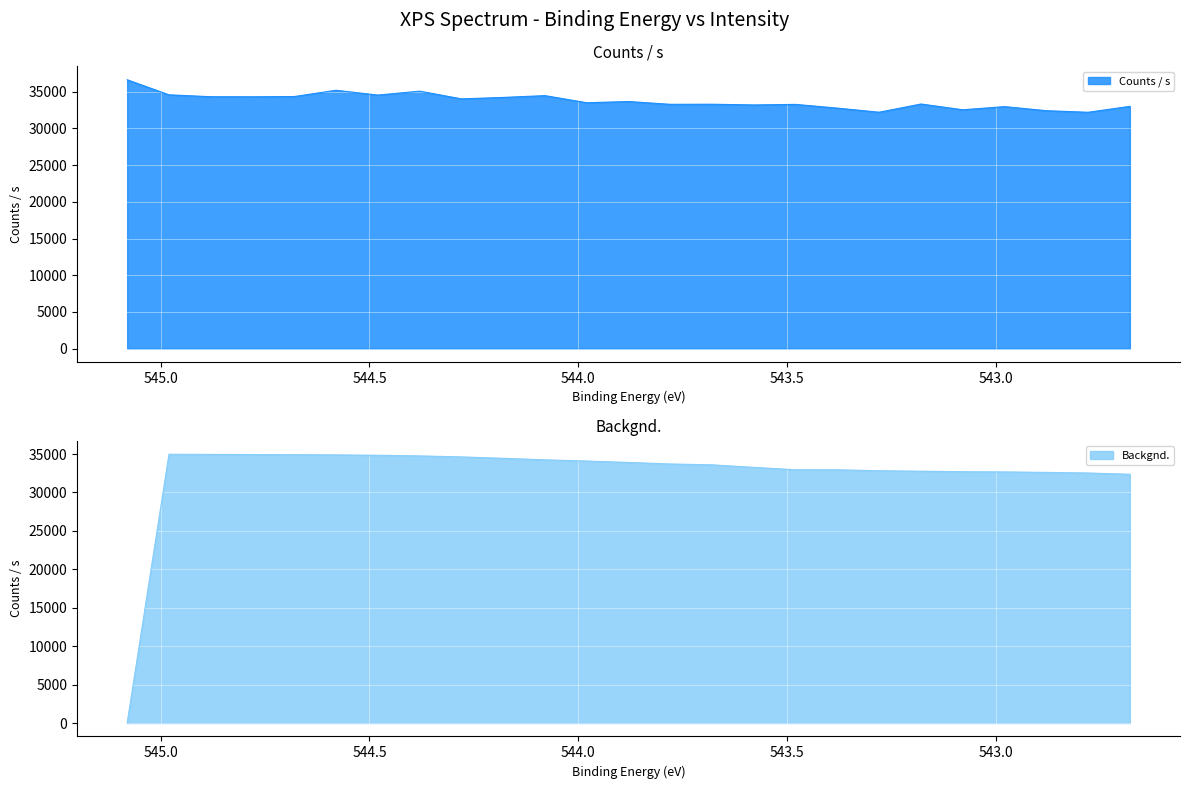

The Backgnd. series shows 6595.8 at 543.08. True or false?

False